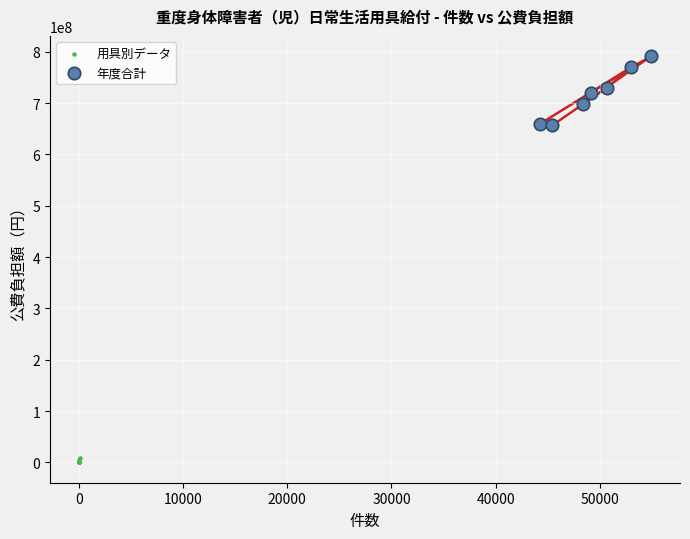

Which series contains the highest Y value?

年度合計